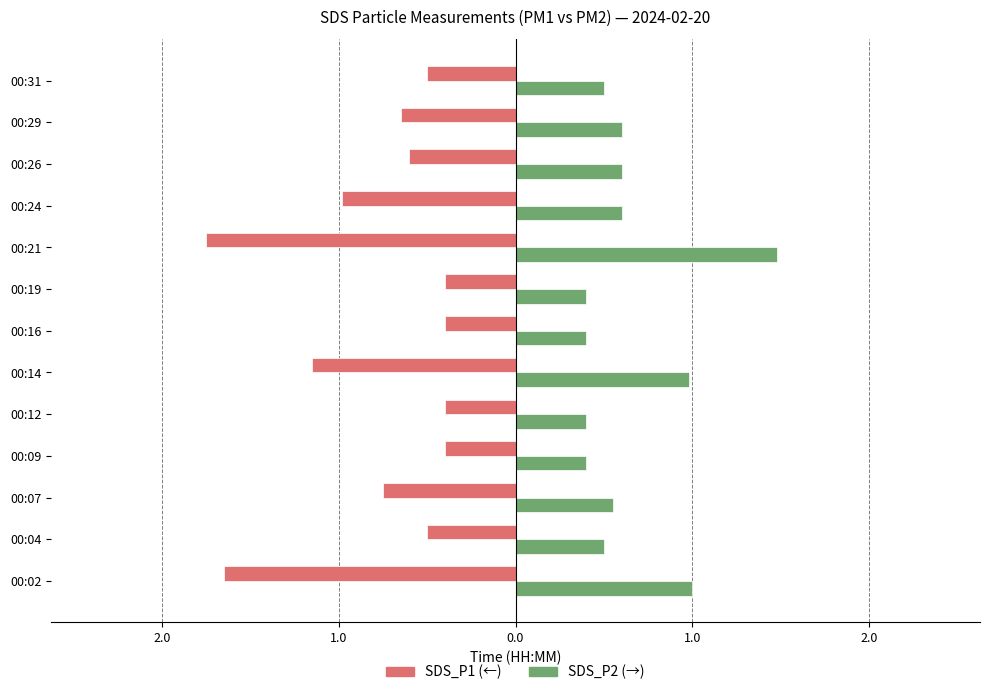

How many series are shown in this chart?

2